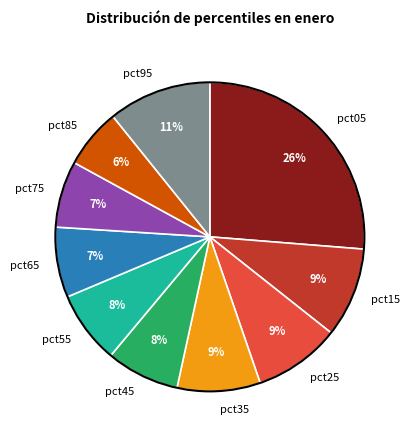

Is the sum of pct95 and pct65 greater than half?

No